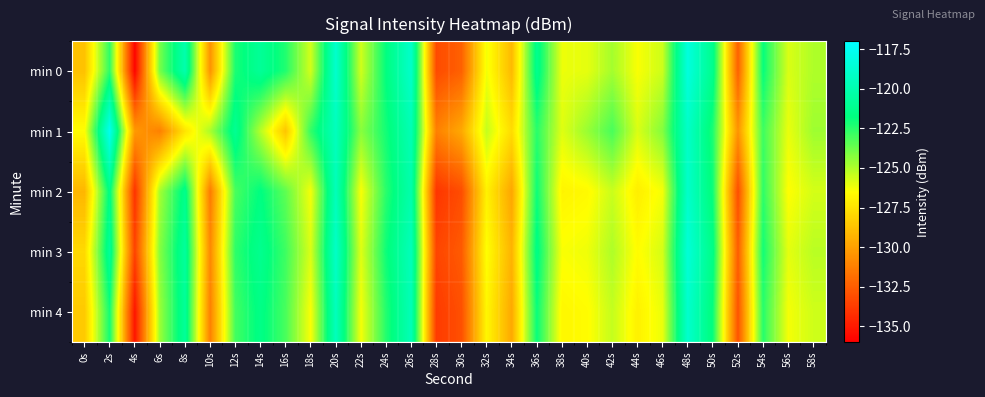

Reading left to right, extract all data points from this chart.

min 0: 0s=-128.8	2s=-122.6	4s=-135.9	6s=-123.9	8s=-120.1	10s=-130.5	12s=-122.3	14s=-120.9	16s=-122.4	18s=-125.7	20s=-118.9	22s=-125.6	24s=-121.7	26s=-119.0	28s=-133.2	30s=-132.4	32s=-126.3	34s=-129.1	36s=-121.2	38s=-126.2	40s=-126.0	42s=-124.8	44s=-126.4	46s=-125.5	48s=-118.3	50s=-121.3	52s=-132.4	54s=-121.9	56s=-125.8	58s=-125.0
min 1: 0s=-126.6	2s=-117.6	4s=-130.3	6s=-131.2	8s=-127.5	10s=-124.9	12s=-121.0	14s=-125.1	16s=-128.6	18s=-122.7	20s=-119.5	22s=-124.3	24s=-122.1	26s=-119.8	28s=-131.2	30s=-129.7	32s=-125.4	34s=-127.8	36s=-122.5	38s=-125.9	40s=-124.6	42s=-123.1	44s=-125.8	46s=-124.2	48s=-119.1	50s=-122.3	52s=-130.5	54s=-122.9	56s=-126.1	58s=-124.7
min 2: 0s=-129.2	2s=-121.5	4s=-134.1	6s=-124.8	8s=-121.3	10s=-131.4	12s=-123.1	14s=-121.7	16s=-123.5	18s=-126.3	20s=-119.6	22s=-126.4	24s=-122.5	26s=-120.1	28s=-134.0	30s=-133.1	32s=-127.0	34s=-129.8	36s=-122.0	38s=-126.9	40s=-126.7	42s=-125.5	44s=-127.1	46s=-126.3	48s=-119.0	50s=-122.0	52s=-133.1	54s=-122.6	56s=-126.5	58s=-125.7
min 3: 0s=-127.9	2s=-120.8	4s=-133.5	6s=-124.2	8s=-120.7	10s=-130.9	12s=-122.6	14s=-121.2	16s=-122.9	18s=-125.8	20s=-119.1	22s=-125.9	24s=-122.0	26s=-119.6	28s=-133.4	30s=-132.6	32s=-126.5	34s=-129.3	36s=-121.5	38s=-126.4	40s=-126.2	42s=-125.0	44s=-126.6	46s=-125.7	48s=-118.5	50s=-121.5	52s=-132.5	54s=-122.1	56s=-126.0	58s=-125.2
min 4: 0s=-128.5	2s=-122.1	4s=-135.2	6s=-124.6	8s=-120.8	10s=-131.2	12s=-123.0	14s=-121.5	16s=-123.1	18s=-126.4	20s=-119.5	22s=-126.3	24s=-122.4	26s=-119.7	28s=-133.8	30s=-133.0	32s=-126.8	34s=-129.7	36s=-121.9	38s=-126.8	40s=-126.6	42s=-125.4	44s=-127.0	46s=-126.1	48s=-118.9	50s=-121.9	52s=-132.9	54s=-122.5	56s=-126.3	58s=-125.6